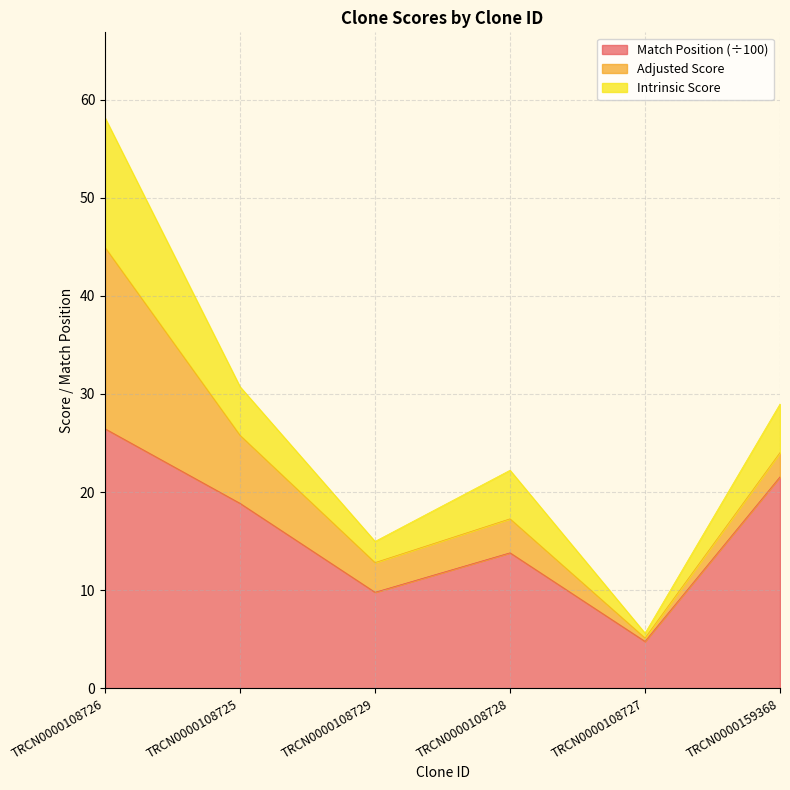

List the labels in order of Match Position value, largest first.

TRCN0000108726, TRCN0000159368, TRCN0000108725, TRCN0000108728, TRCN0000108729, TRCN0000108727